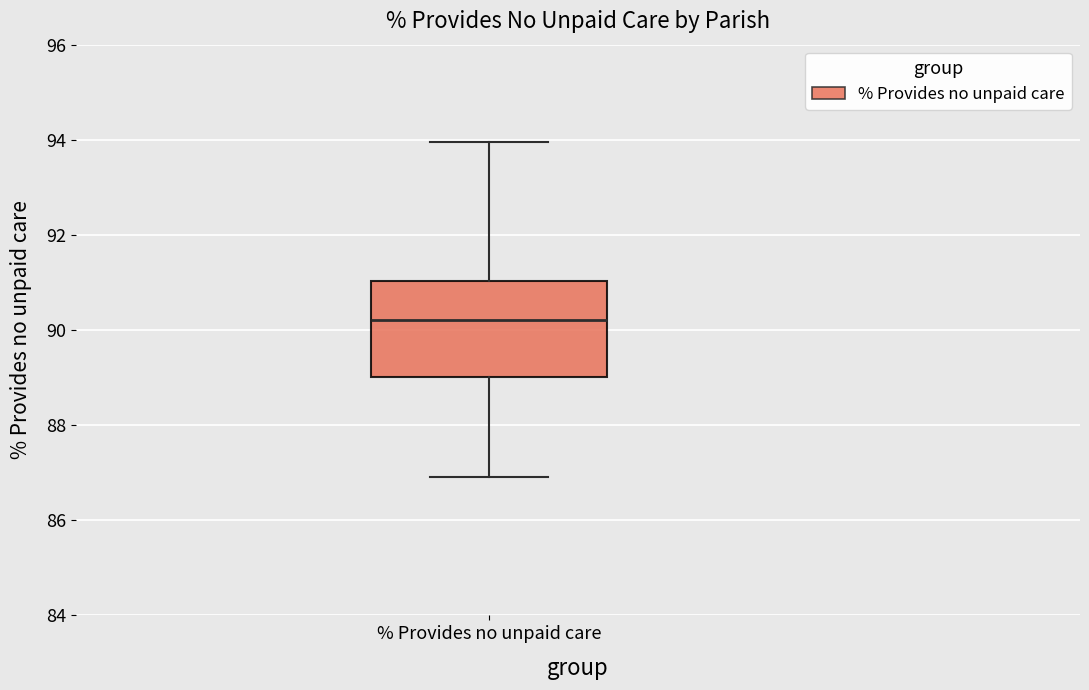

Transcribe this box plot: give where the median line is, the range the box spans, and where the two whiskers end, as read against the y-axis. The values are not printed on the chart, so give them approximately, as read against the axis.

median 90.2, box 89.0 to 91.0, whiskers 87.0 to 94.0